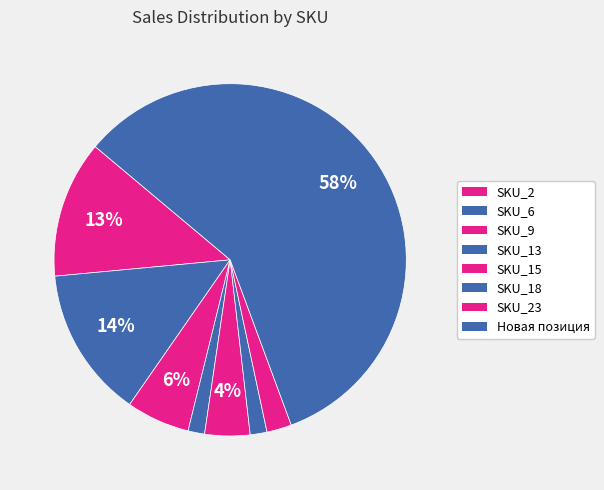

Is SKU_9 the majority of the pie?

No